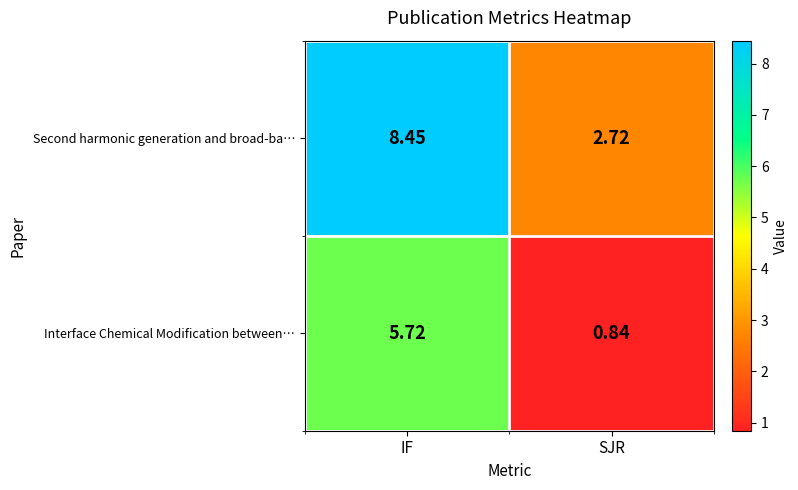

Which series has the largest total across all categories?

Second harmonic generation and broad-ba…